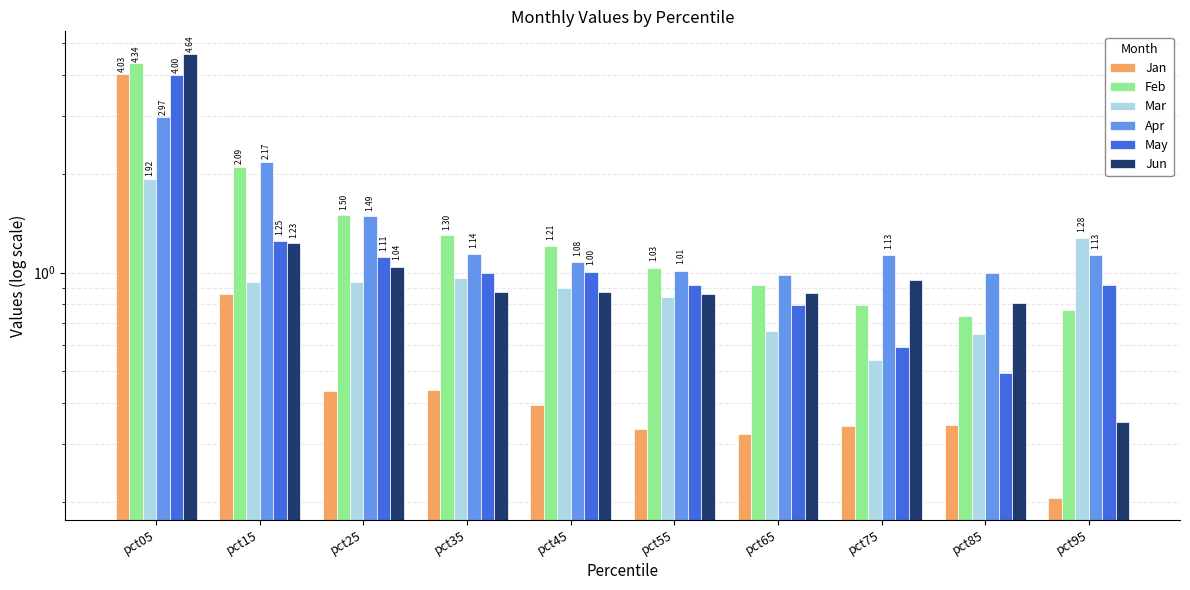

Are the bars horizontal?

No